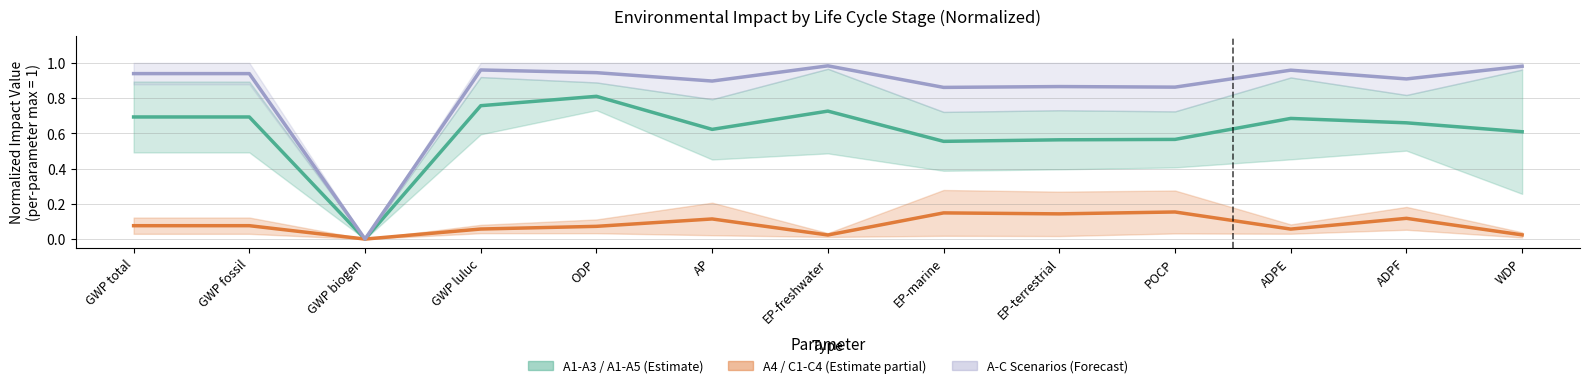

Which category has the highest value in the A4 / C1-C4 (Estimate partial) series?

POCP